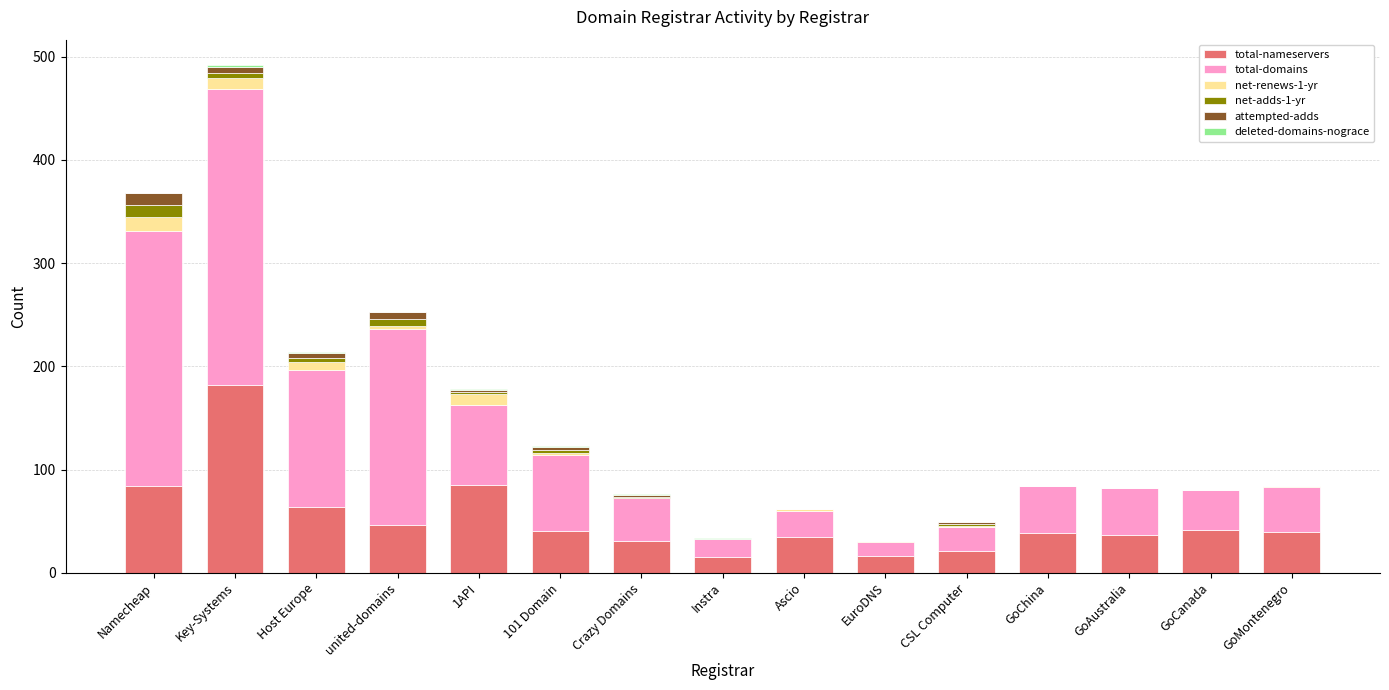

How many data points does each series have?

15